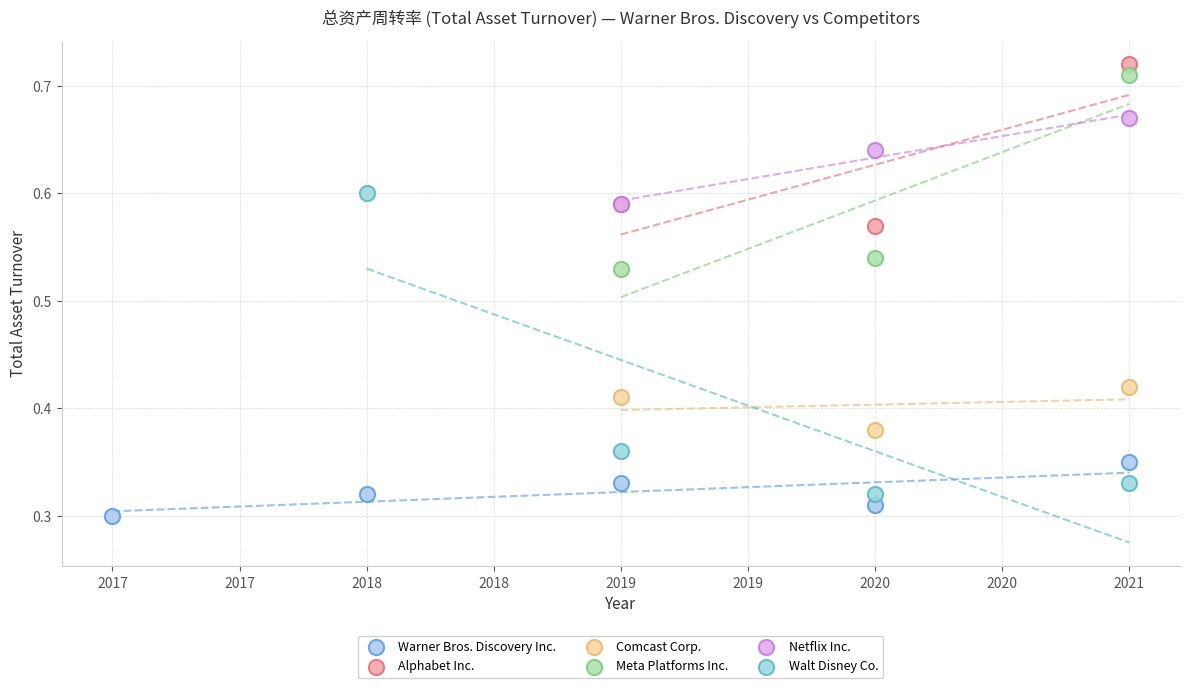

Which series has the widest spread of Y values?

Walt Disney Co.